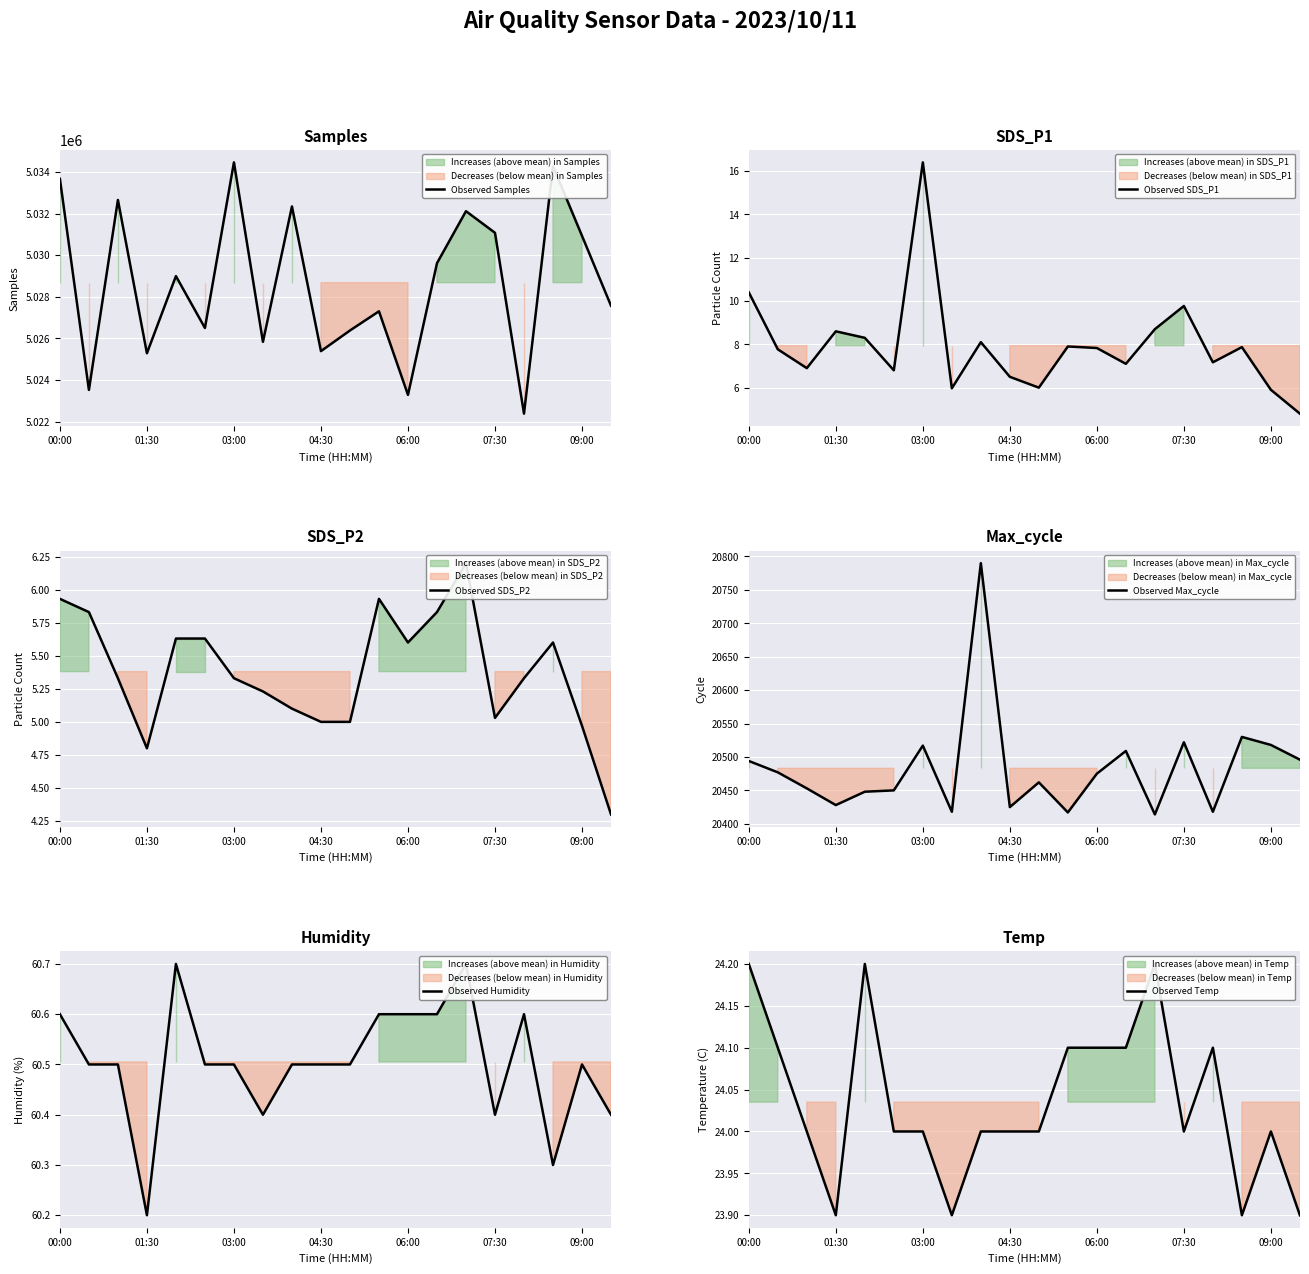

At which label is Observed Max_cycle closest to 20602?

17